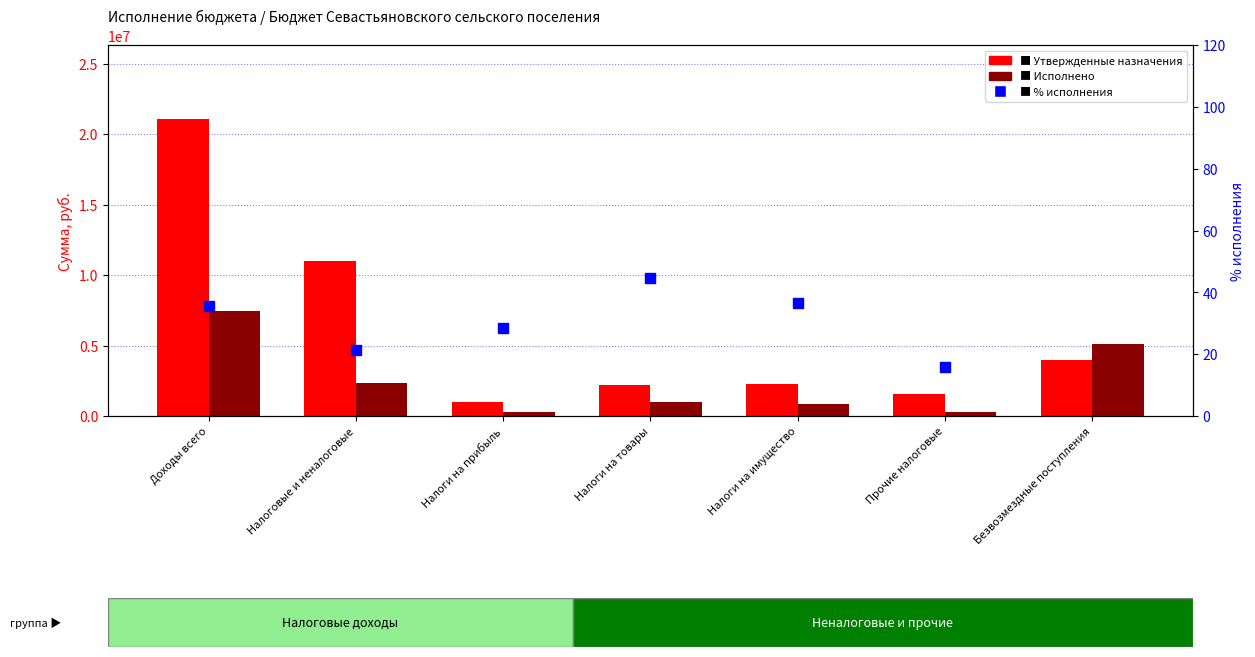

Which series reaches the maximum Y coordinate?

Утвержденные бюджетные назначения